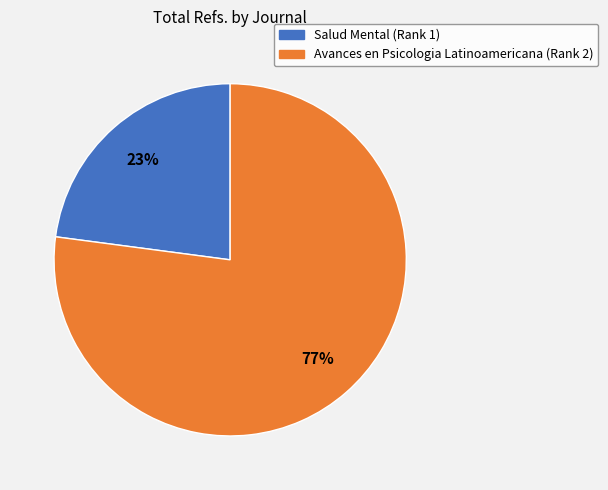

Which has a higher value, Avances en Psicologia Latinoamericana (Rank 2) or Salud Mental (Rank 1)?

Avances en Psicologia Latinoamericana (Rank 2)